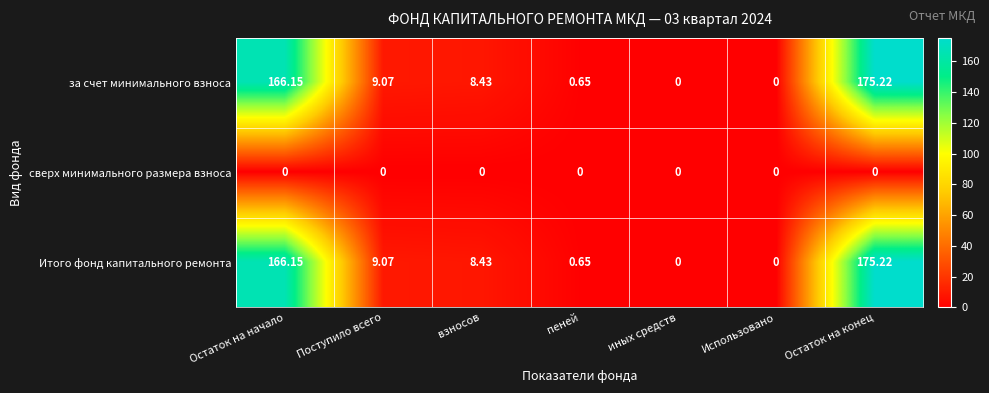

At which label does за счет минимального взноса reach its peak?

Остаток на конец